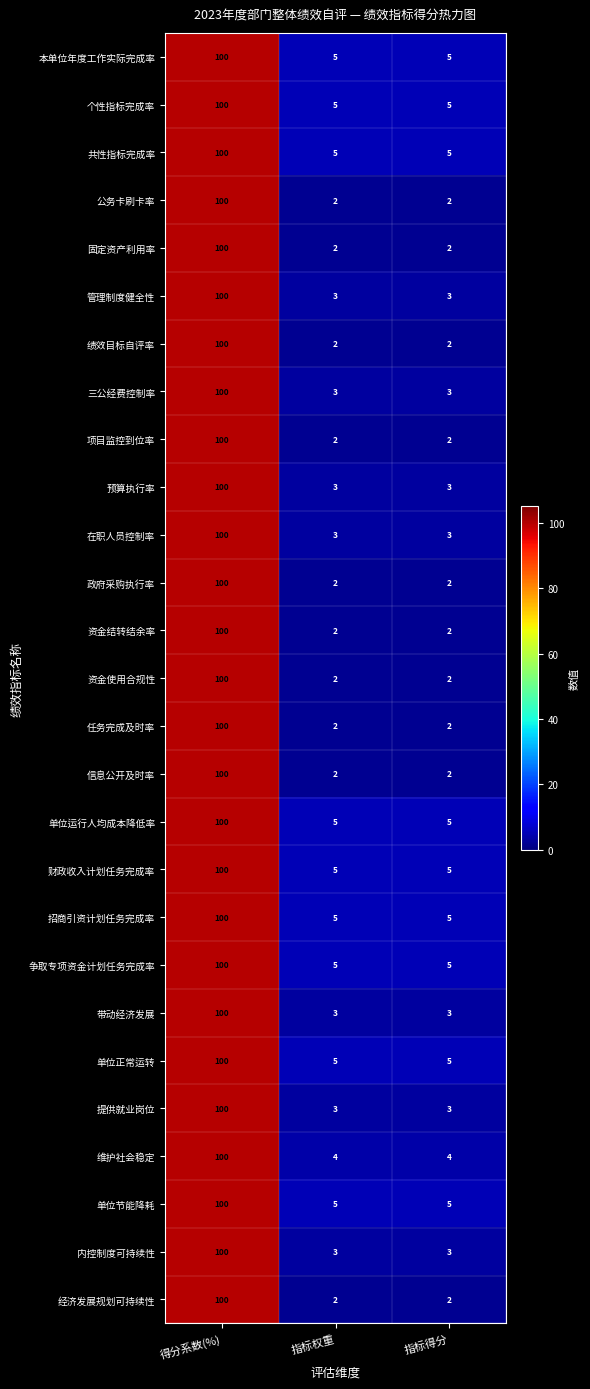

How many distinct data groups are displayed?

27